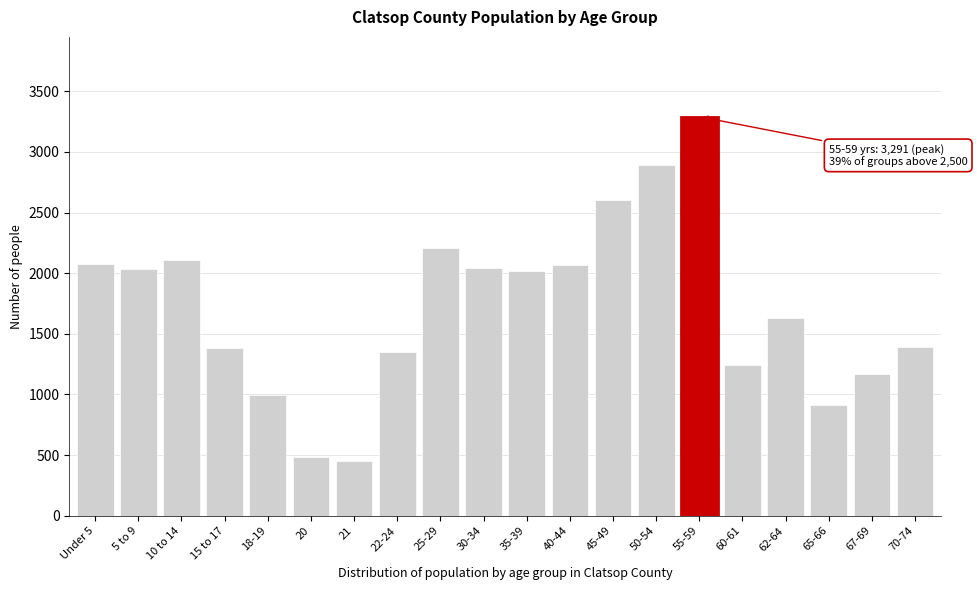

What is the ratio of the value at Under 5 to the value at 50-54?

0.7